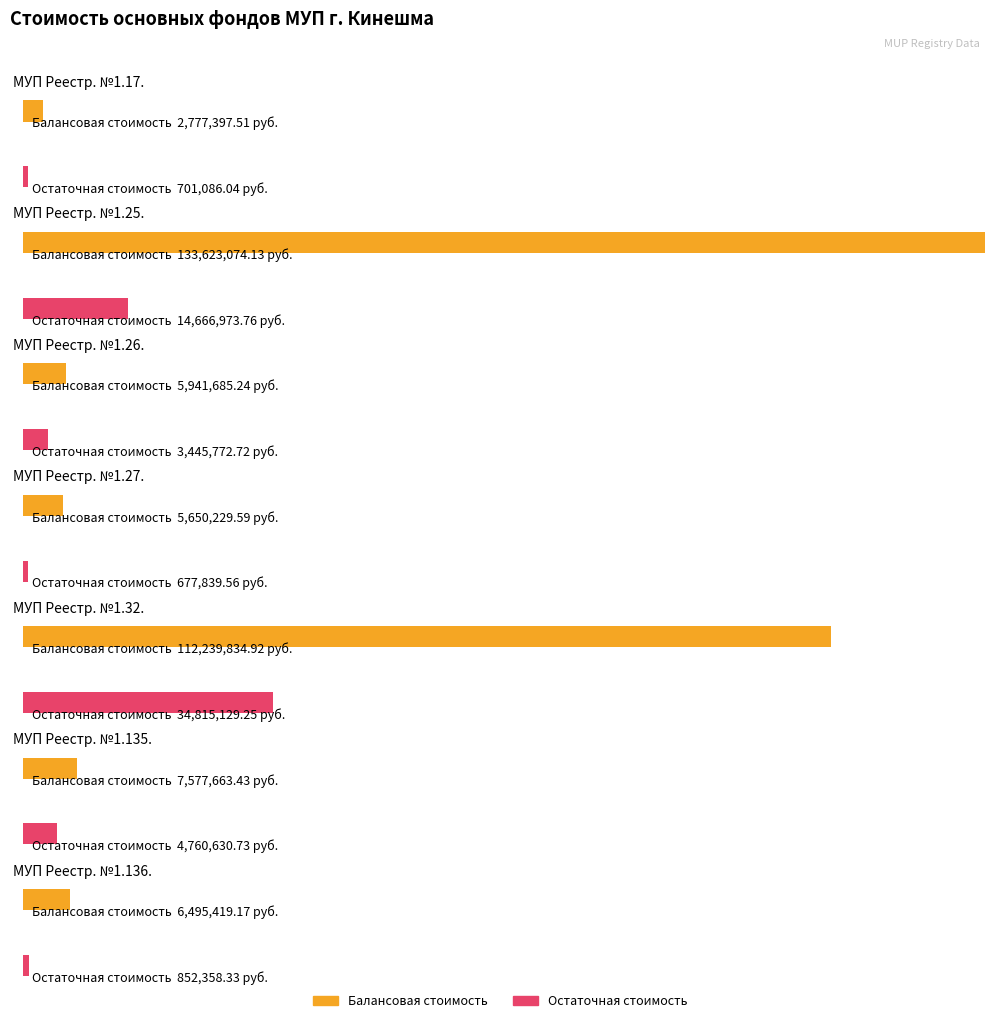

Reading left to right, transcribe all the data shown in this chart.

Балансовая стоимость: 2777397.5	133623074.1	5941685.2	5650229.6	112239834.9	7577663.4	6495419.2
Остаточная стоимость: 701086.0	14666973.8	3445772.7	677839.6	34815129.2	4760630.7	852358.3